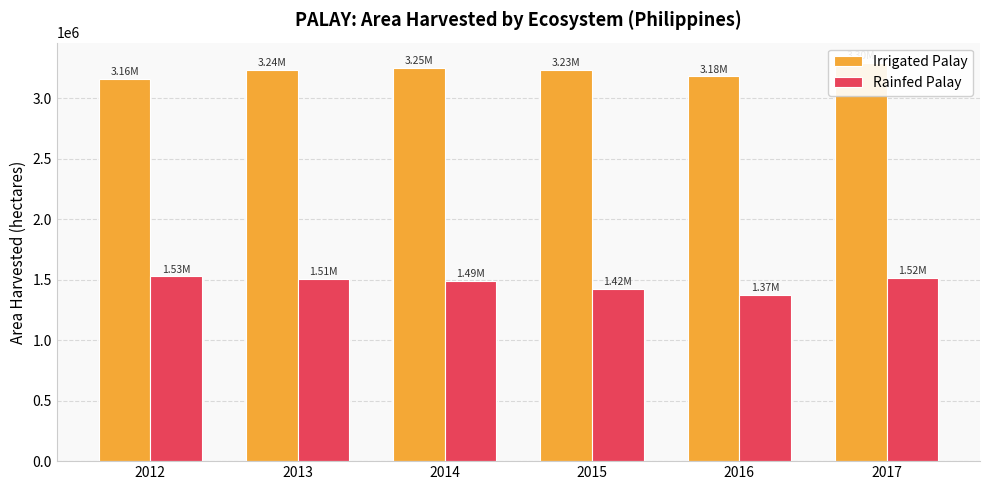

How many data points in Rainfed Palay are above 1509753?

3